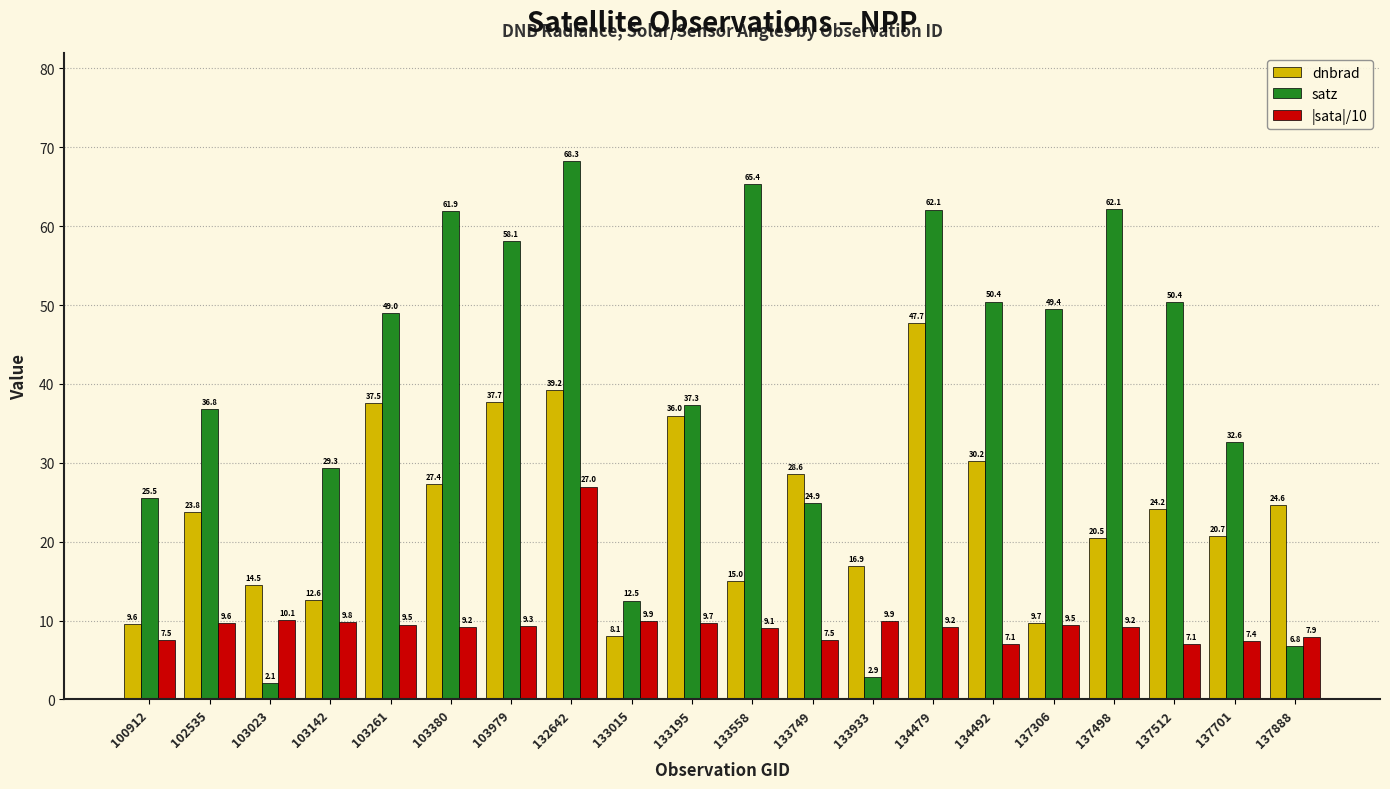

What is the value of the dnbrad bar at the 15th from the left?

30.2